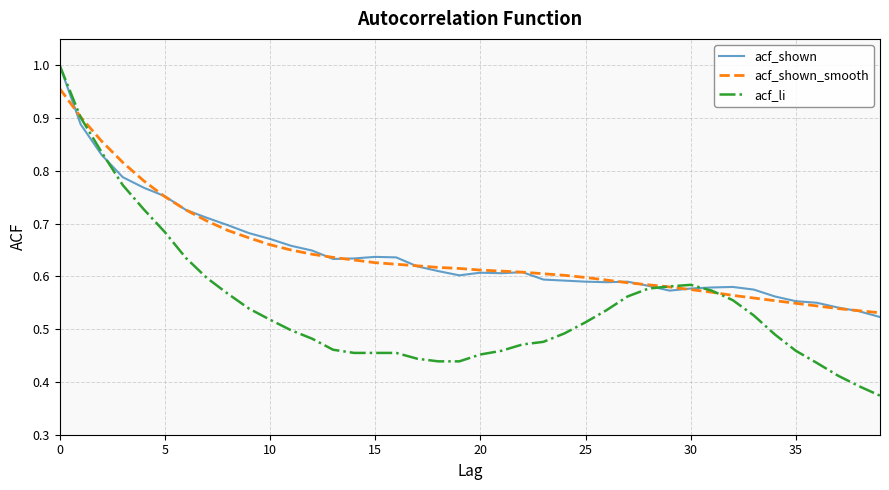

Which series has the widest spread of values?

acf_li